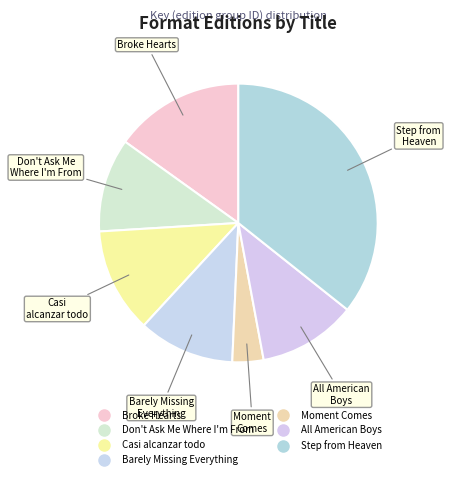

How many segments does this pie chart have?

7